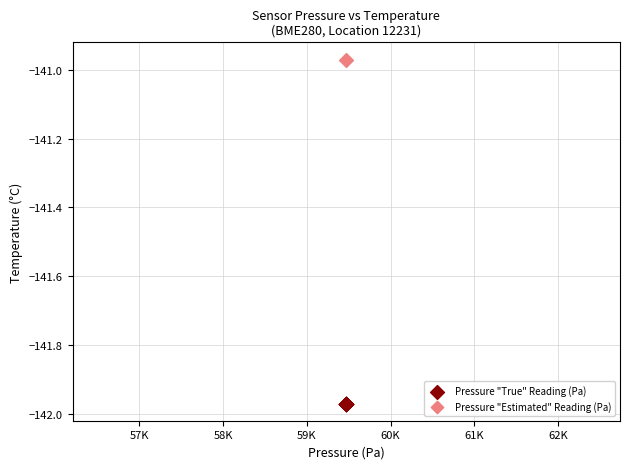

What are all the series names shown in the legend?

Pressure "True" Reading (Pa), Pressure "Estimated" Reading (Pa)